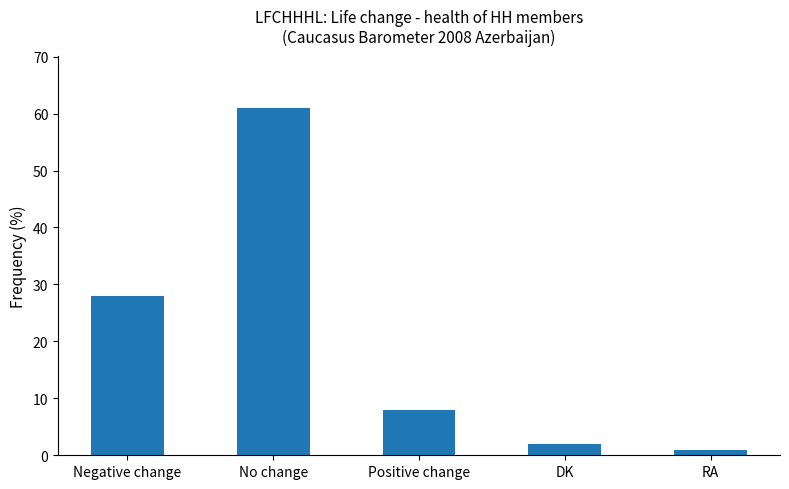

What is the sum of all values?

100